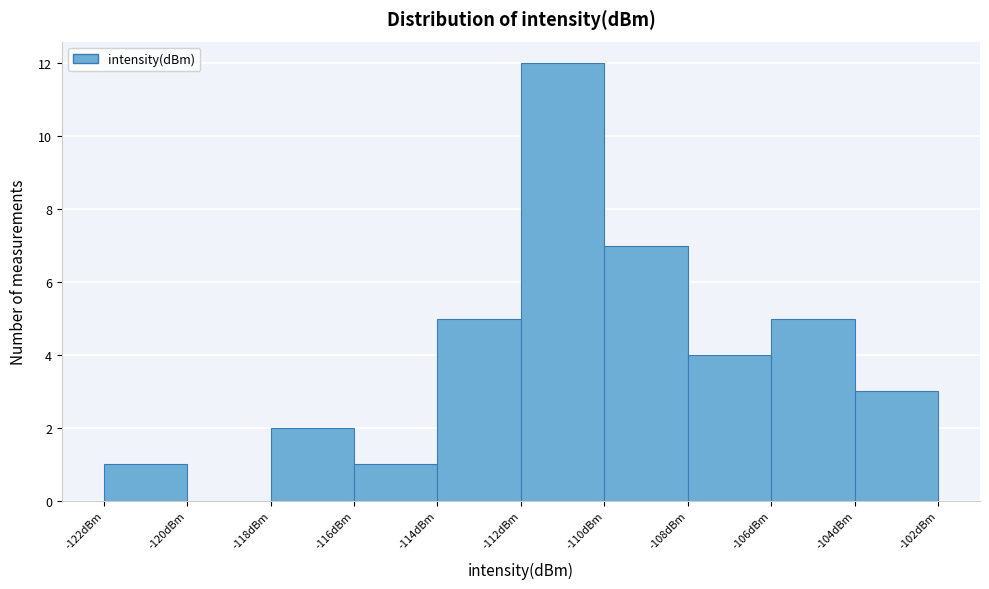

Reading left to right, extract all data points from this chart.

-122dBm=1	-120dBm=0	-118dBm=2	-116dBm=1	-114dBm=5	-112dBm=12	-110dBm=7	-108dBm=4	-106dBm=5	-104dBm=3